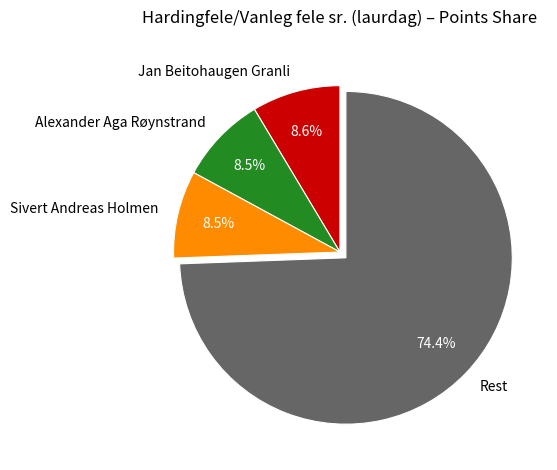

What is the largest slice in the pie chart?

Rest